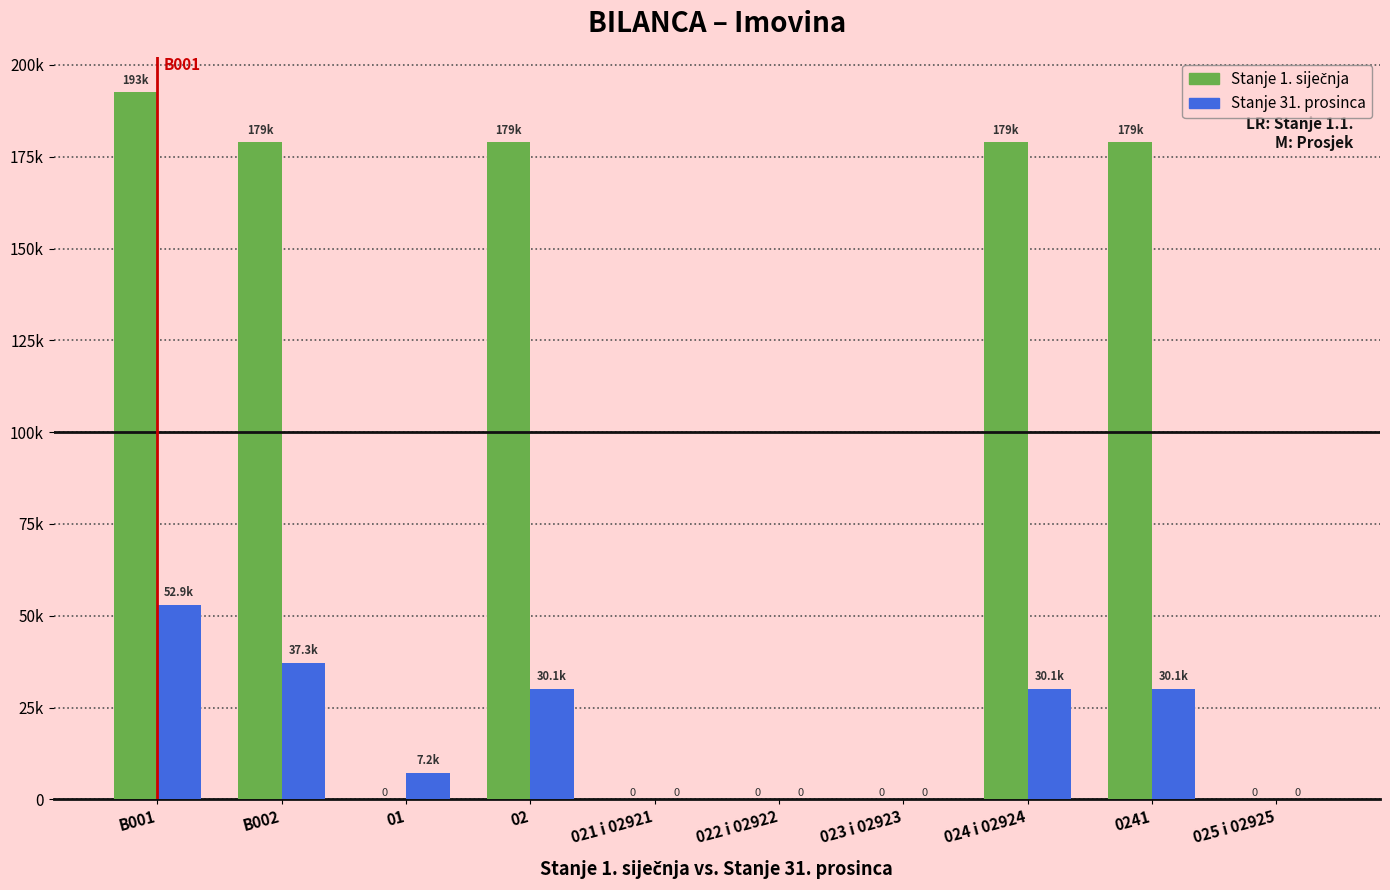

How many categories are shown in the chart?

10